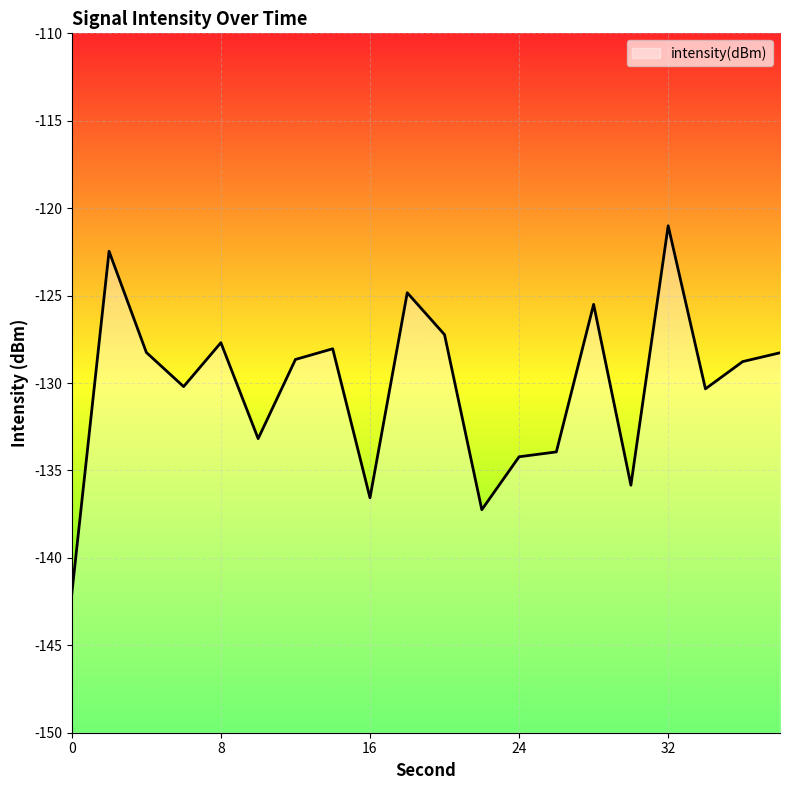

The chart shows a value of -197.3 at 6. True or false?

False